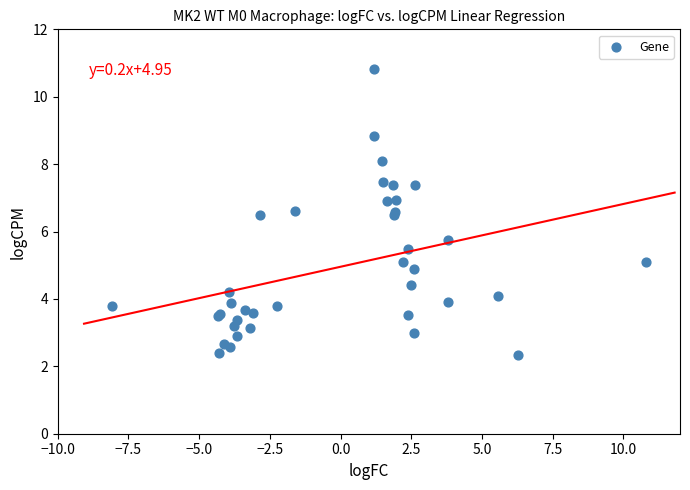

What Y value in the scatter plot is closest to 6?

5.8